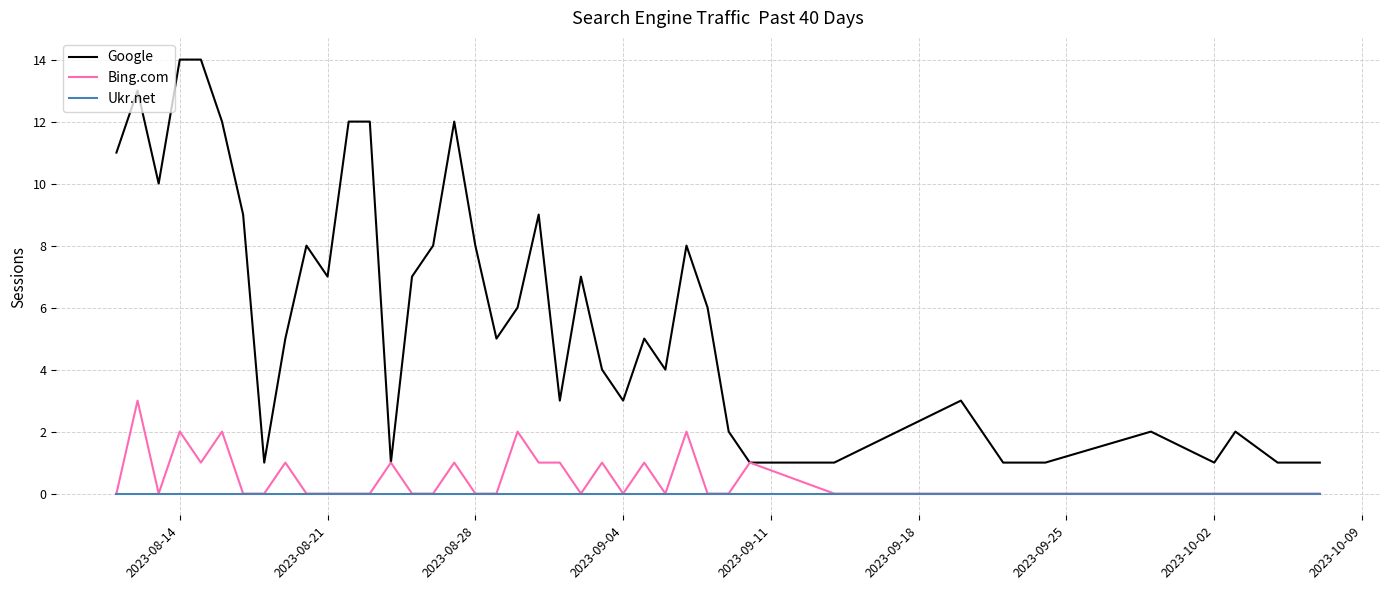

Which series has the largest range (max minus min)?

Google